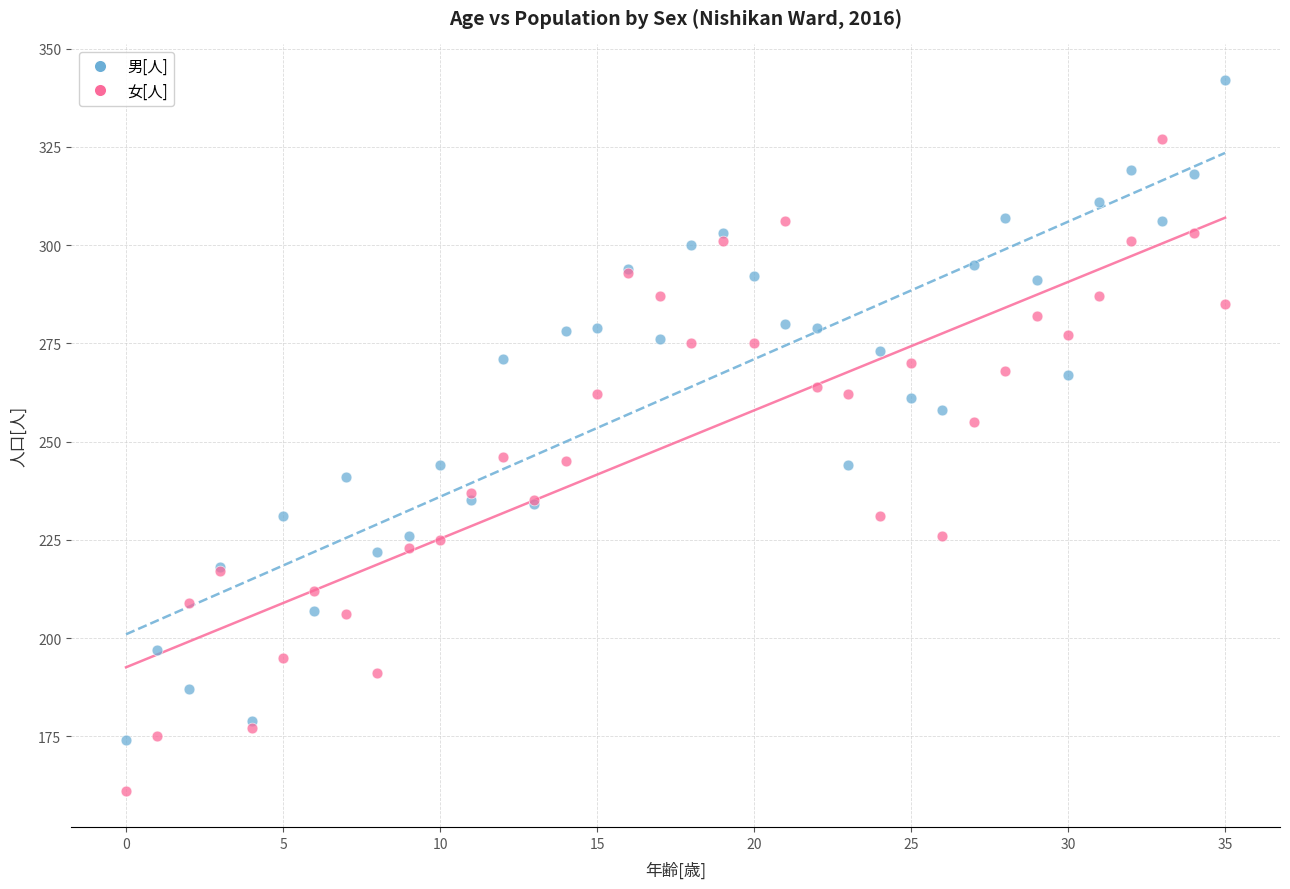

Which series contains the highest Y value?

男[人]